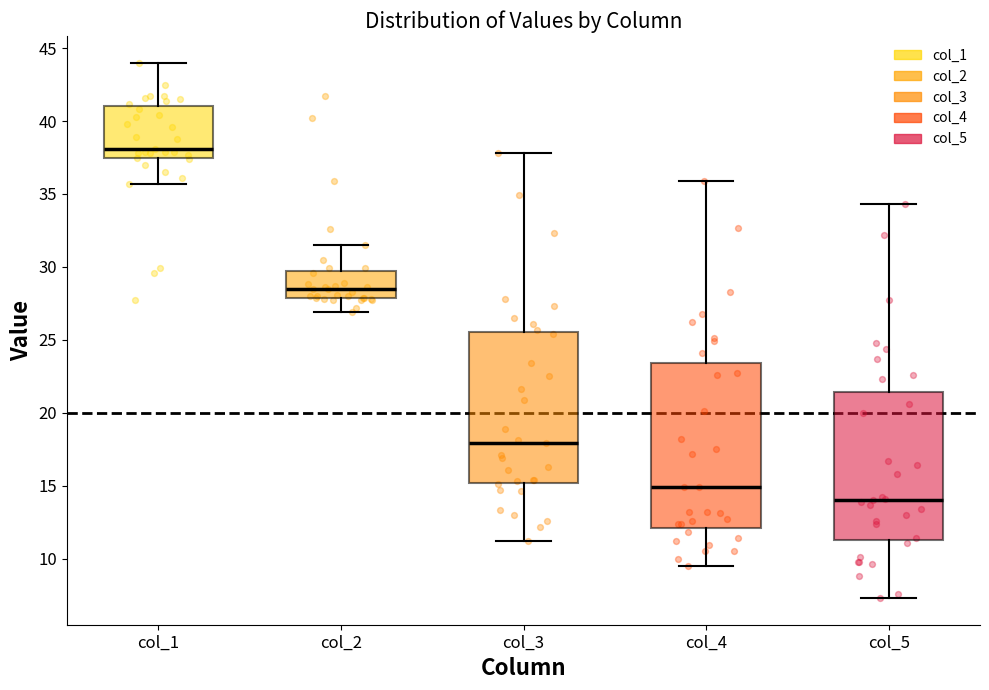

Which box is the tallest, from its lower edge to its upper edge?

col_4